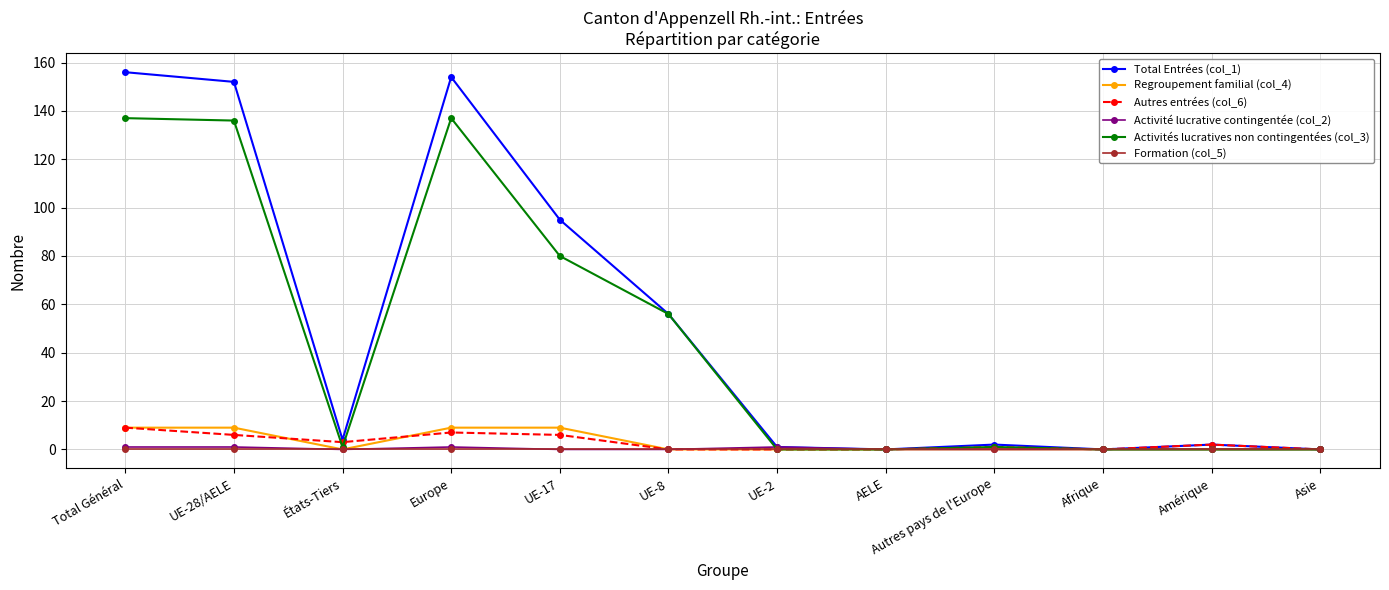

Is the value of Regroupement familial (col_4) at Europe greater than the value of Formation (col_5) at AELE?

Yes